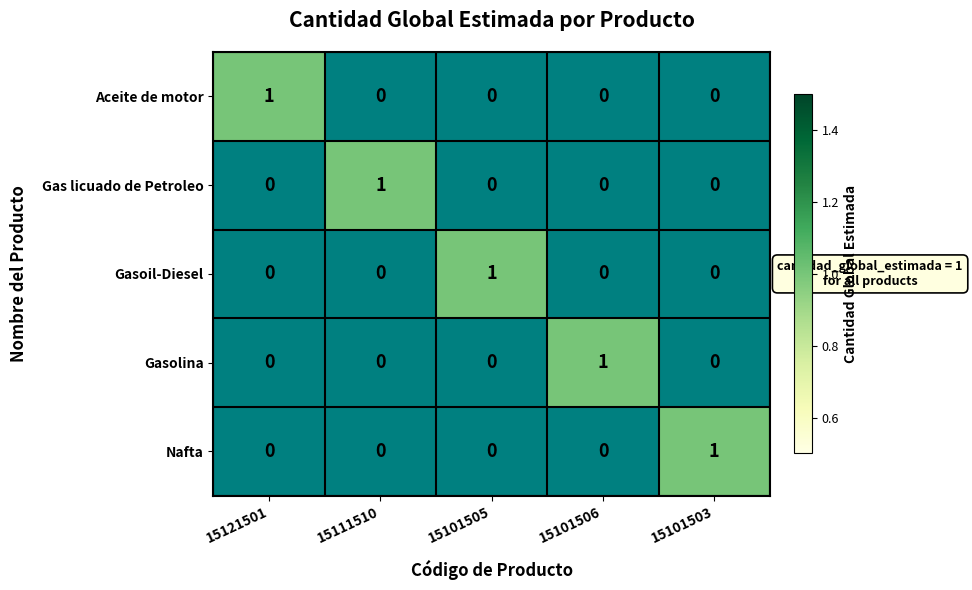

The Gasoil-Diesel series shows 0 at 15121501. True or false?

True